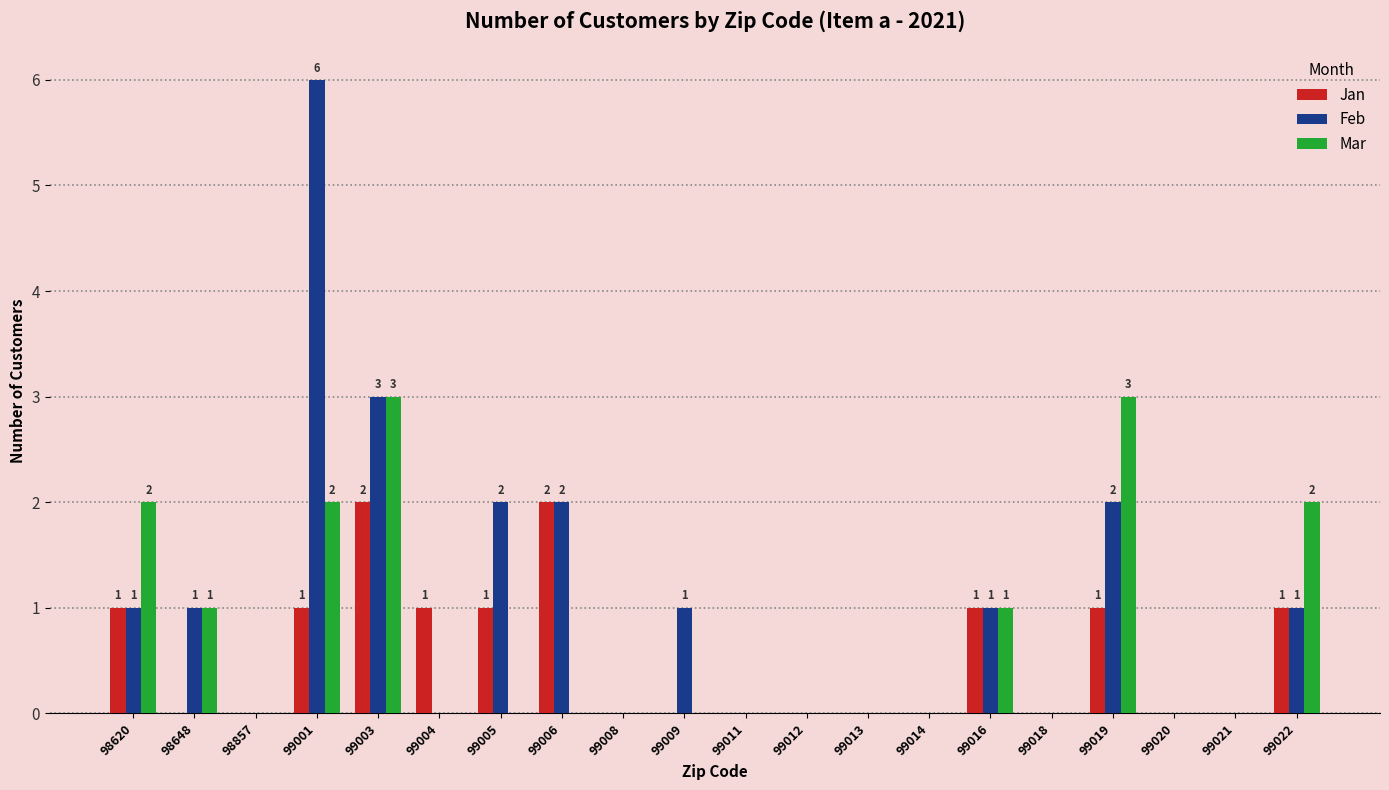

What is the spread (max minus min) of values at 99019?

2